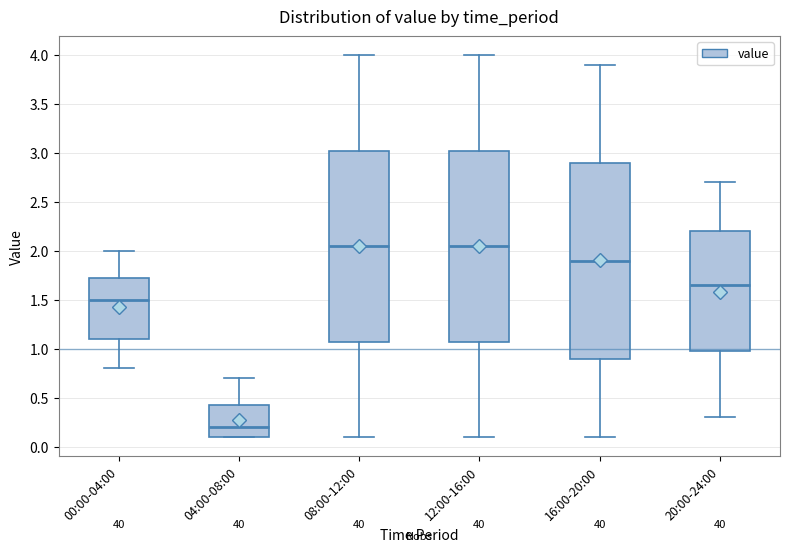

Where is the lower edge of the box for 20:00-24:00 on the y-axis? The values are not printed on the chart, so give them approximately, as read against the axis.

1.00